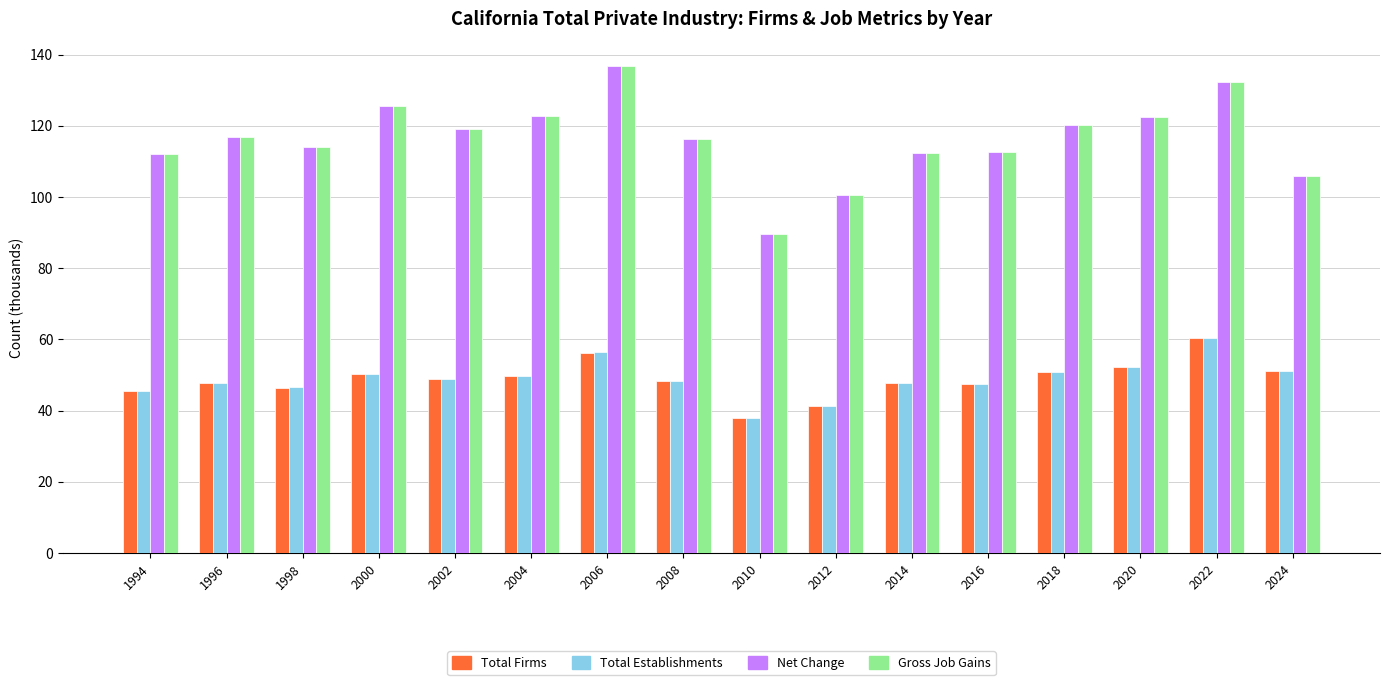

Is the value of Gross Job Gains at 2010 greater than the value of Total Establishments at 2002?

Yes